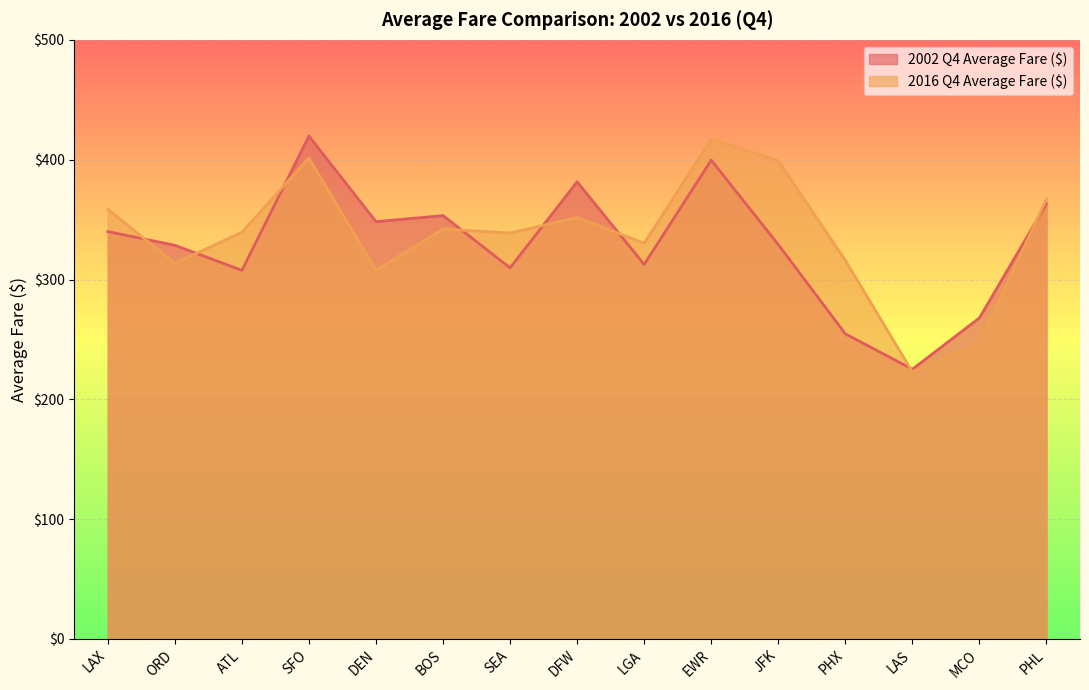

Between which two adjacent categories do 2016 Q4 Average Fare ($) and 2002 Q4 Average Fare ($) first intersect?

LAX and ORD